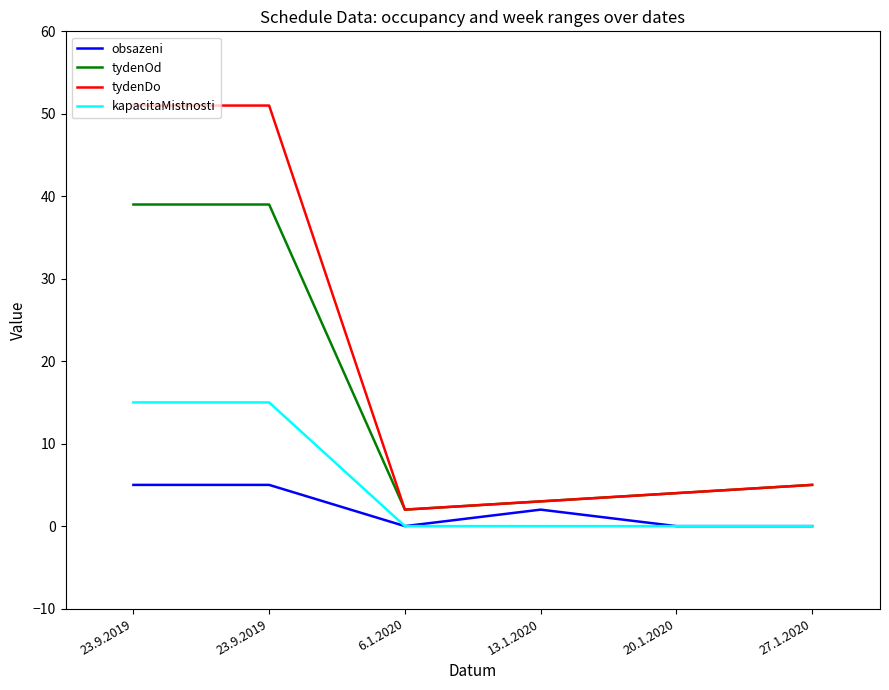

What is the total value across all series at 13.1.2020?

8